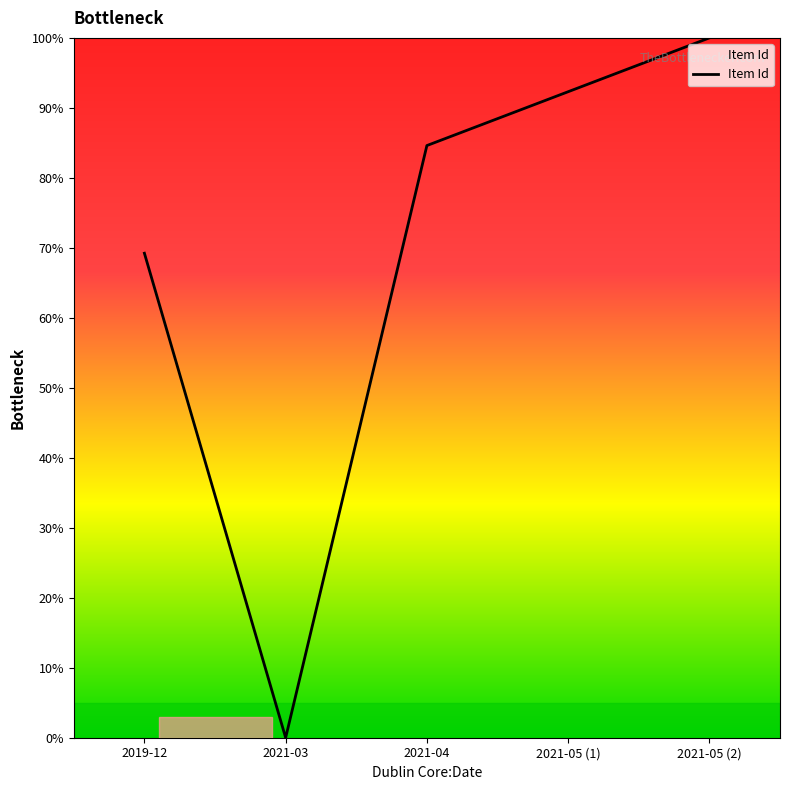

What position from the left is 2021-05 (1)?

4